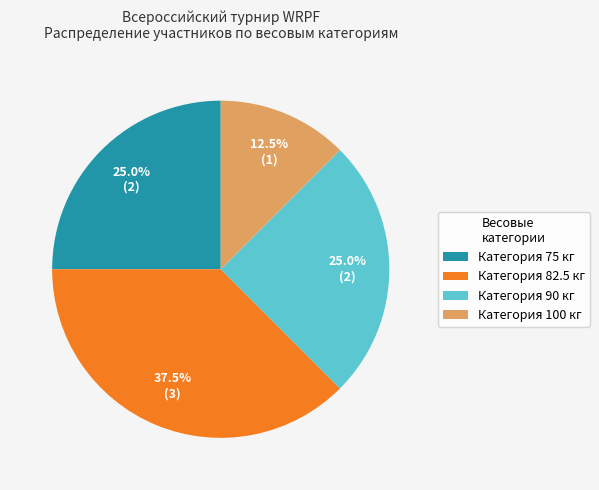

Is there any slice that represents more than half of the pie?

No